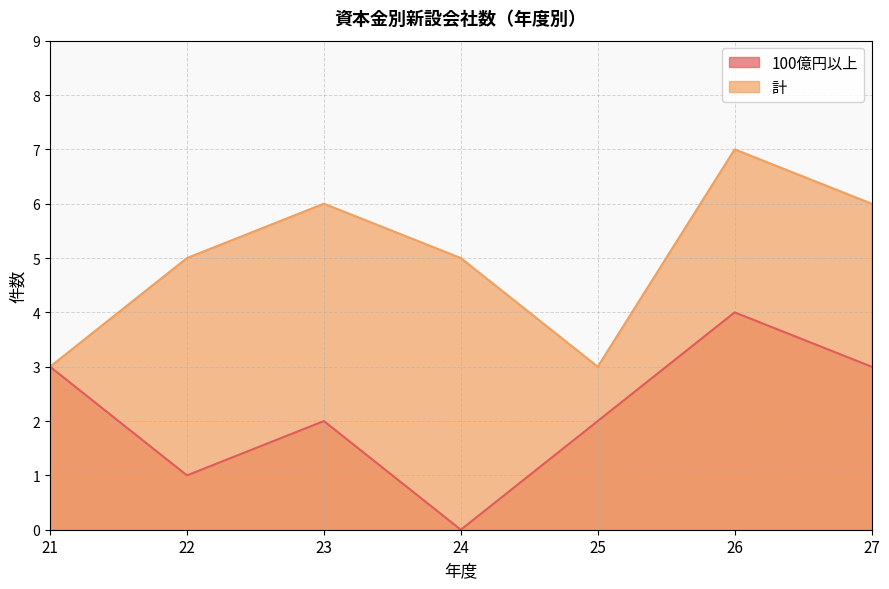

At which label does 100億円以上 first exceed 2?

21